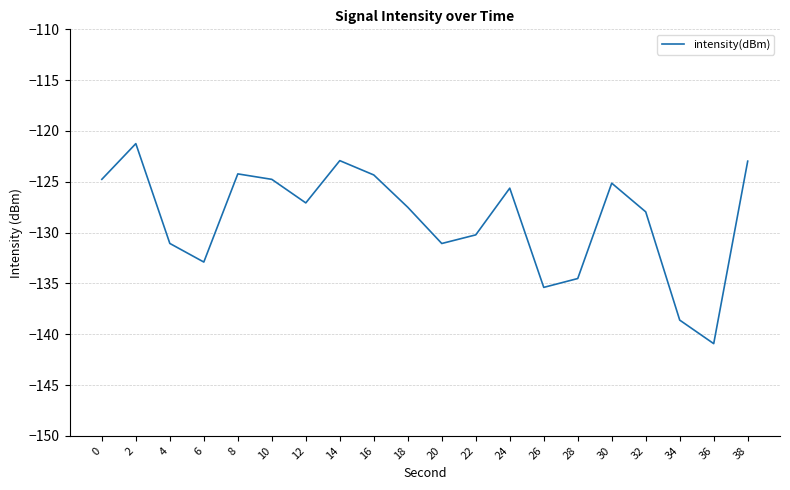

The value at 30 is -125.1. True or false?

True